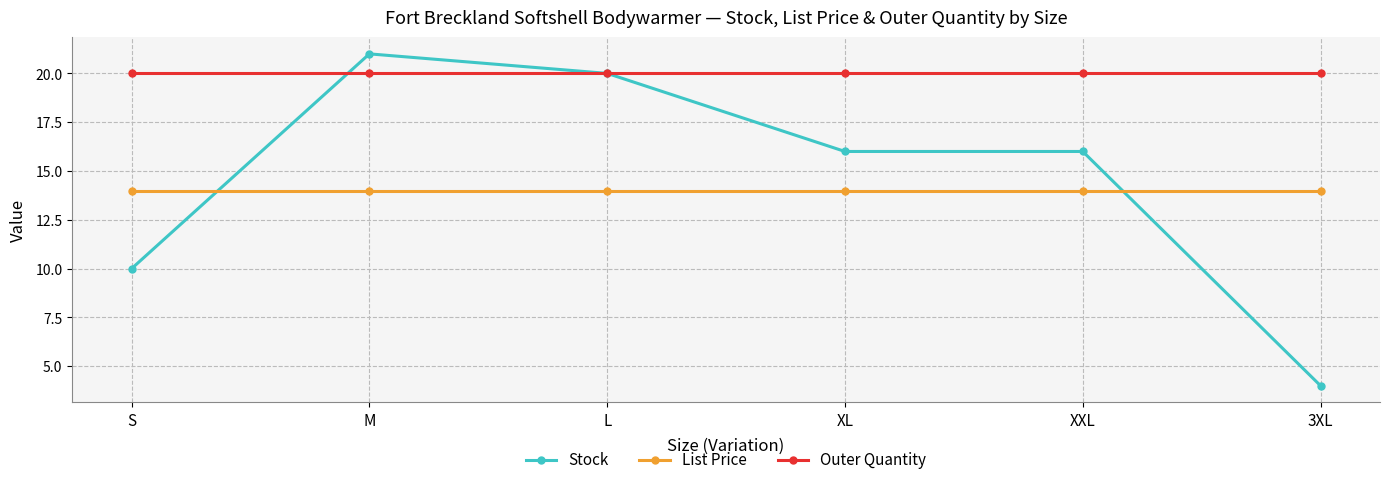

The value of Stock at M is 4.3. True or false?

False